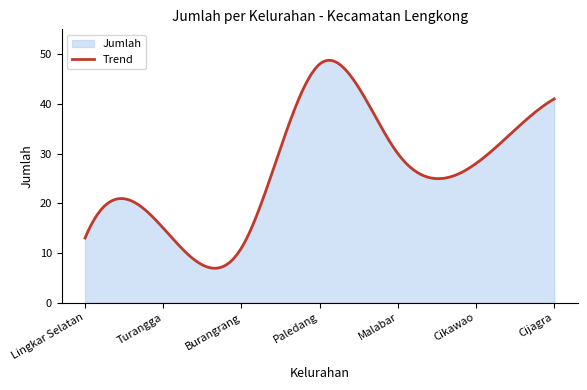

Reading left to right, transcribe all the data shown in this chart.

13	15	11	48	30	28	41